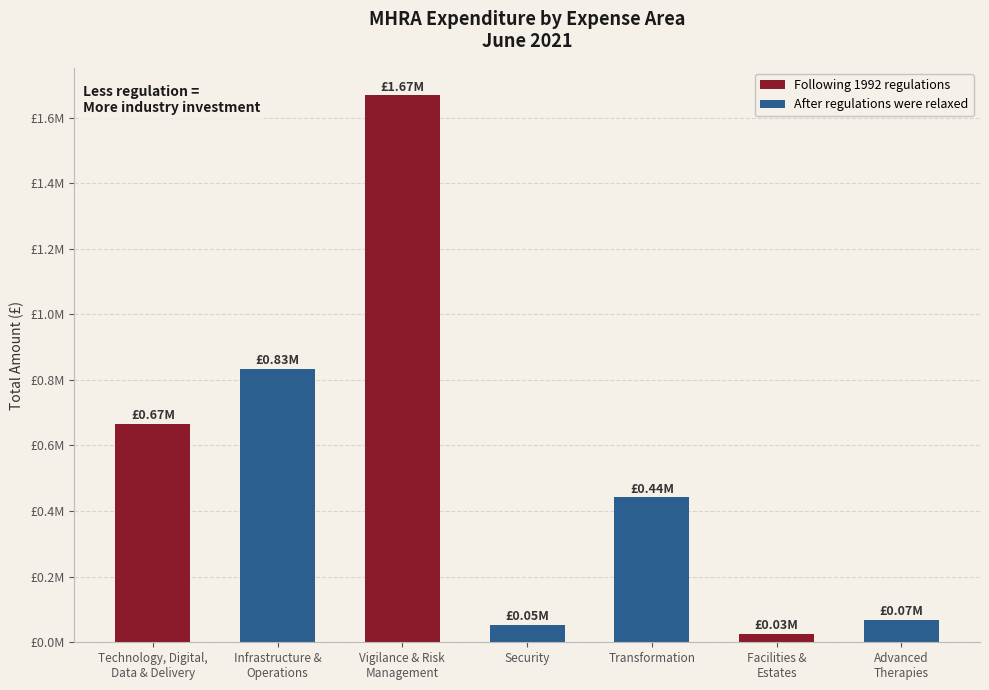

Are the bars horizontal?

No